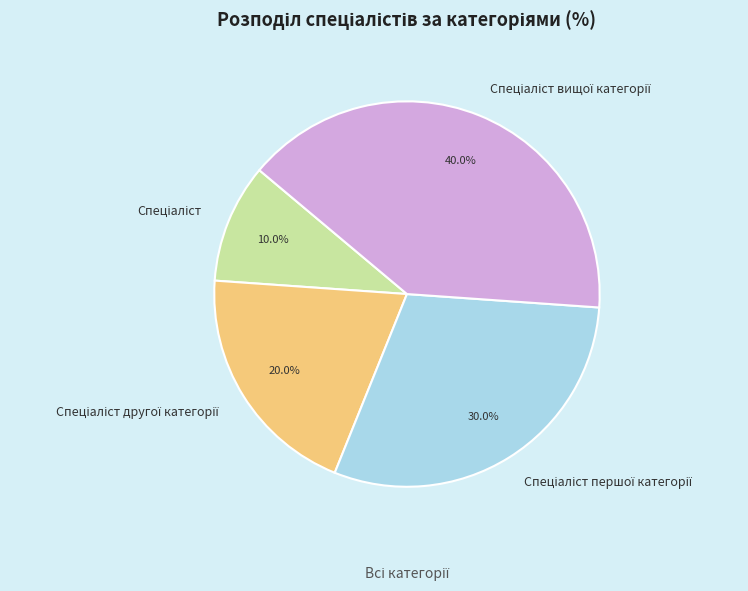

Does any single category account for the majority?

No